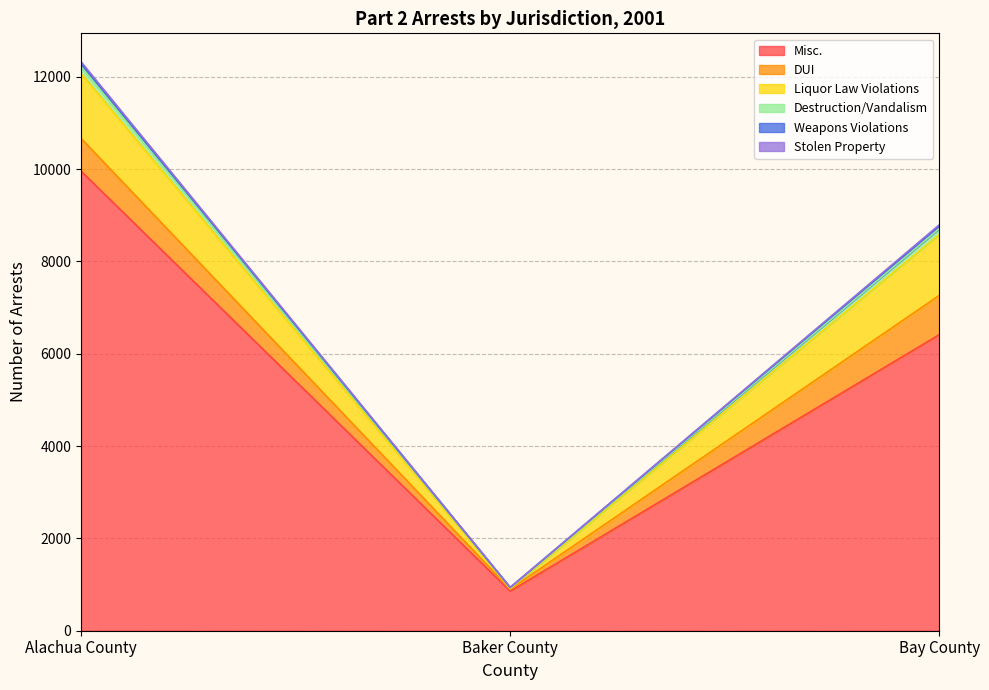

Which category has the highest value in the Destruction/Vandalism series?

Alachua County